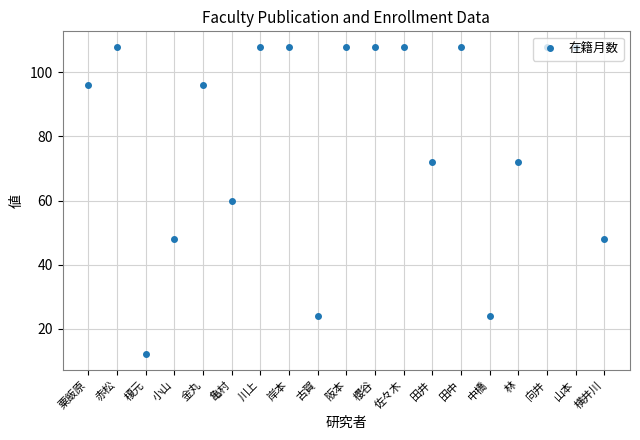

What is the value of the 6th point from the left?

60